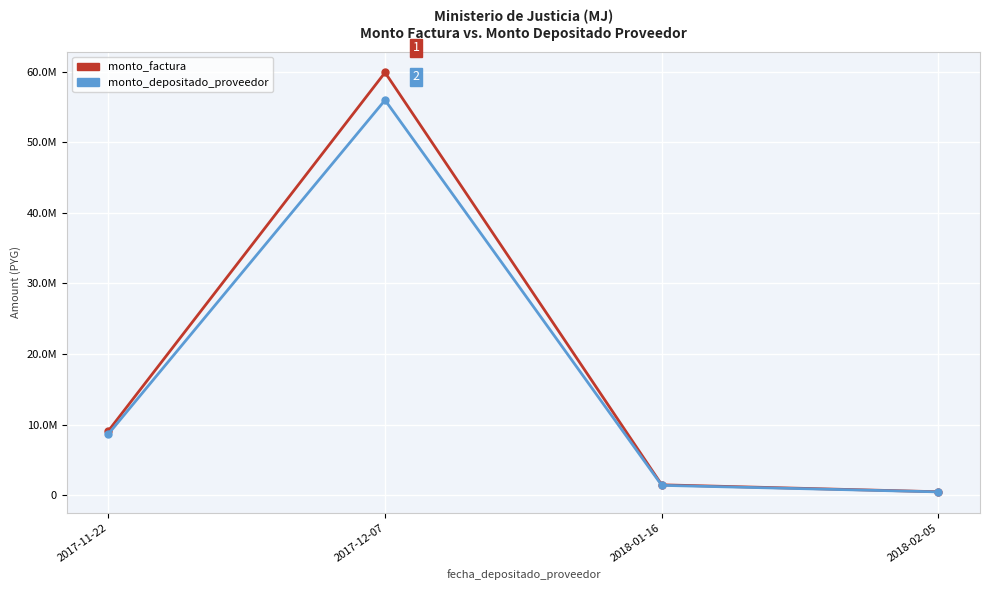

What is the smallest value displayed?

470981